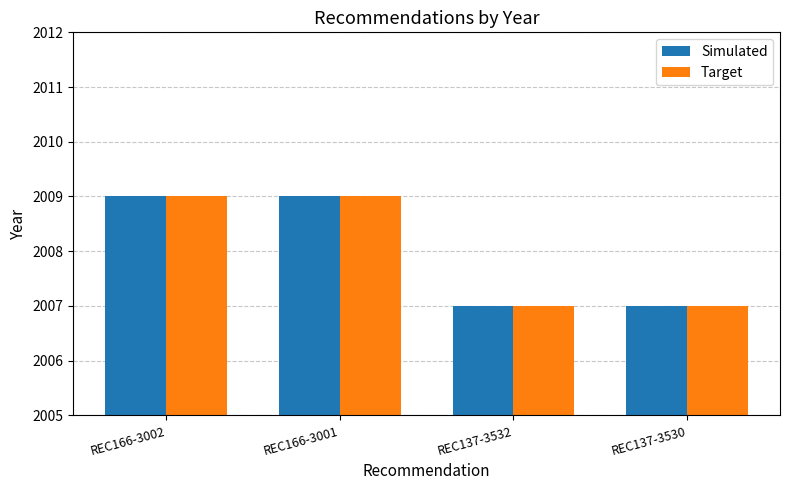

Is it true that Simulated equals 2007 at REC137-3532?

True